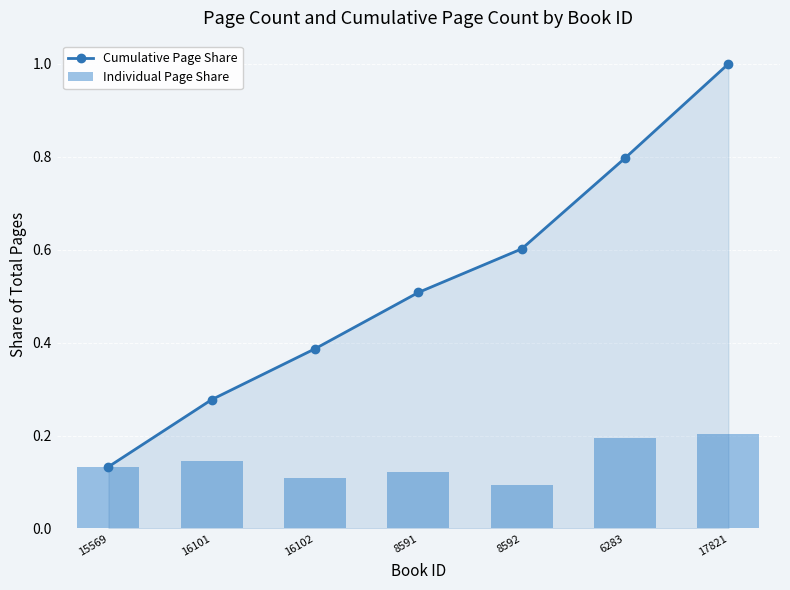

Rank the series at 17821 from lowest to highest value.

Individual Page Share, Cumulative Page Share